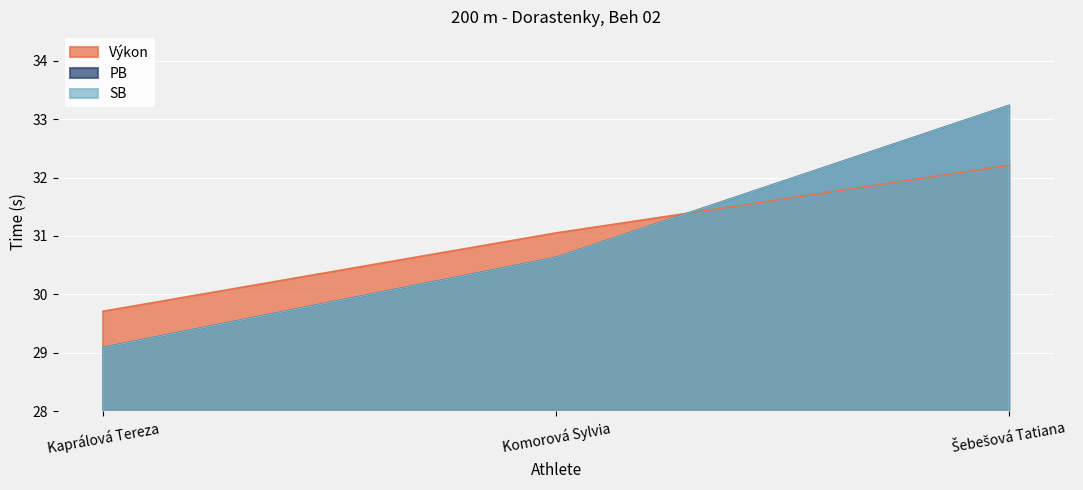

Does the chart display data point markers on the line(s)?

No